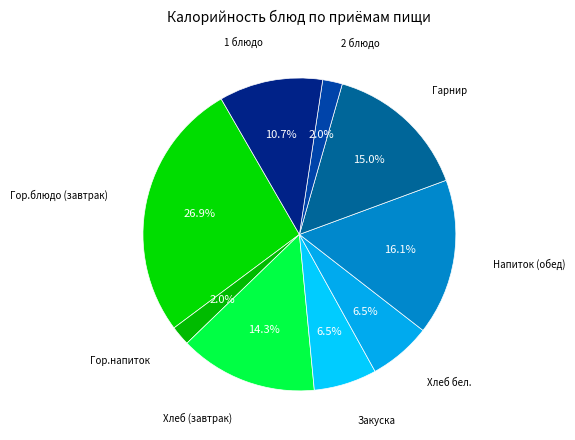

How many segments does this pie chart have?

9